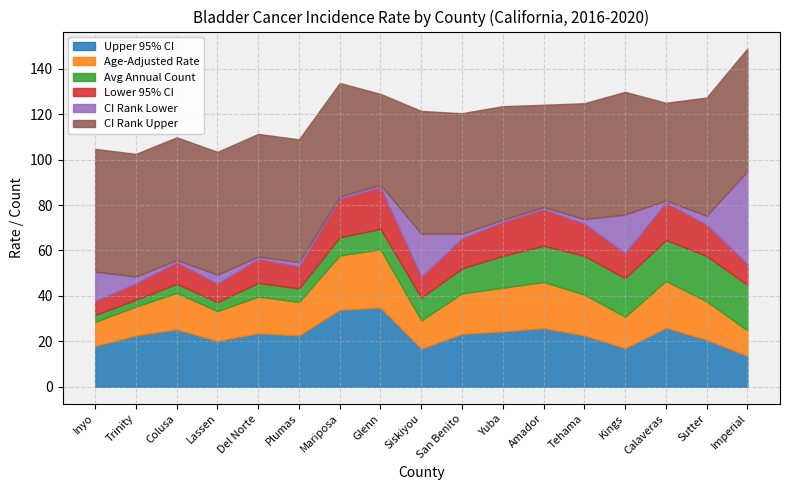

What is the sum of all Upper 95% CI values?

391.3